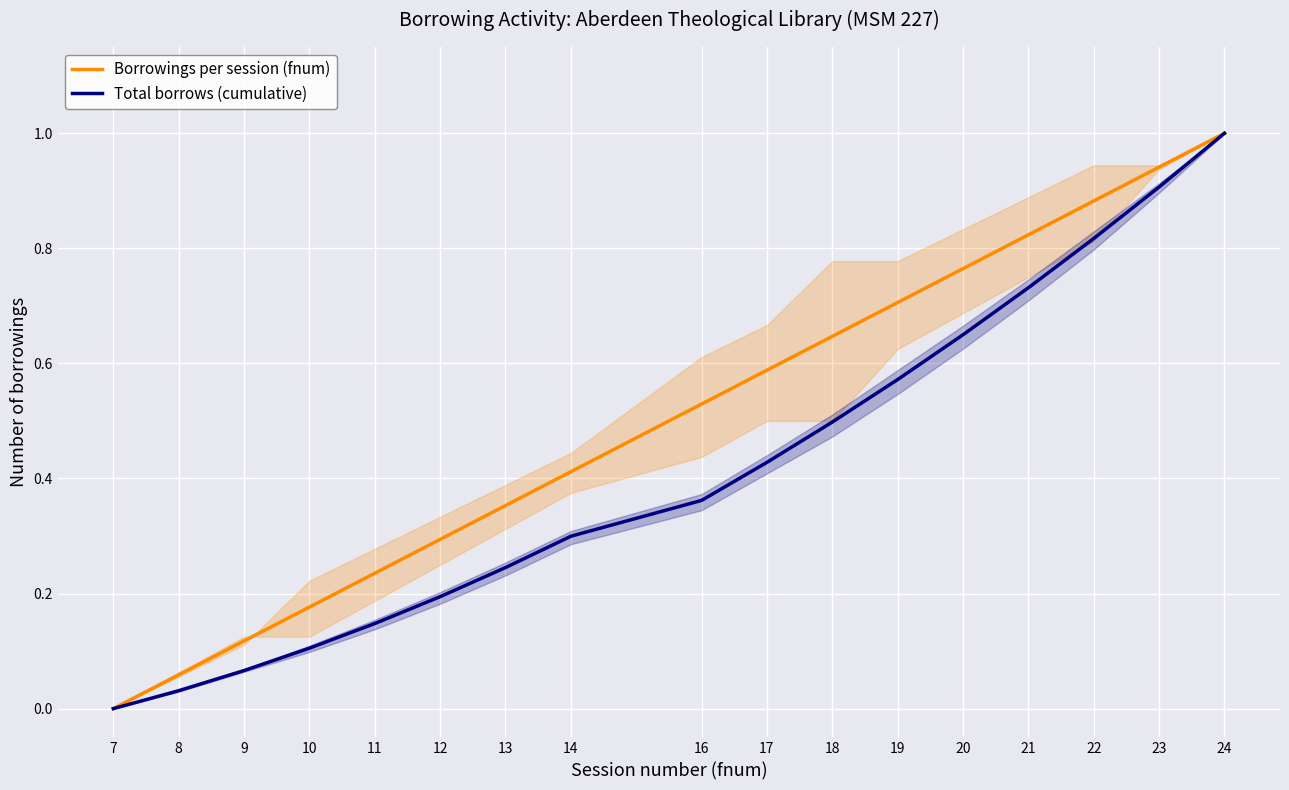

Which category has the highest value in the Total borrows (cumulative) series?

24